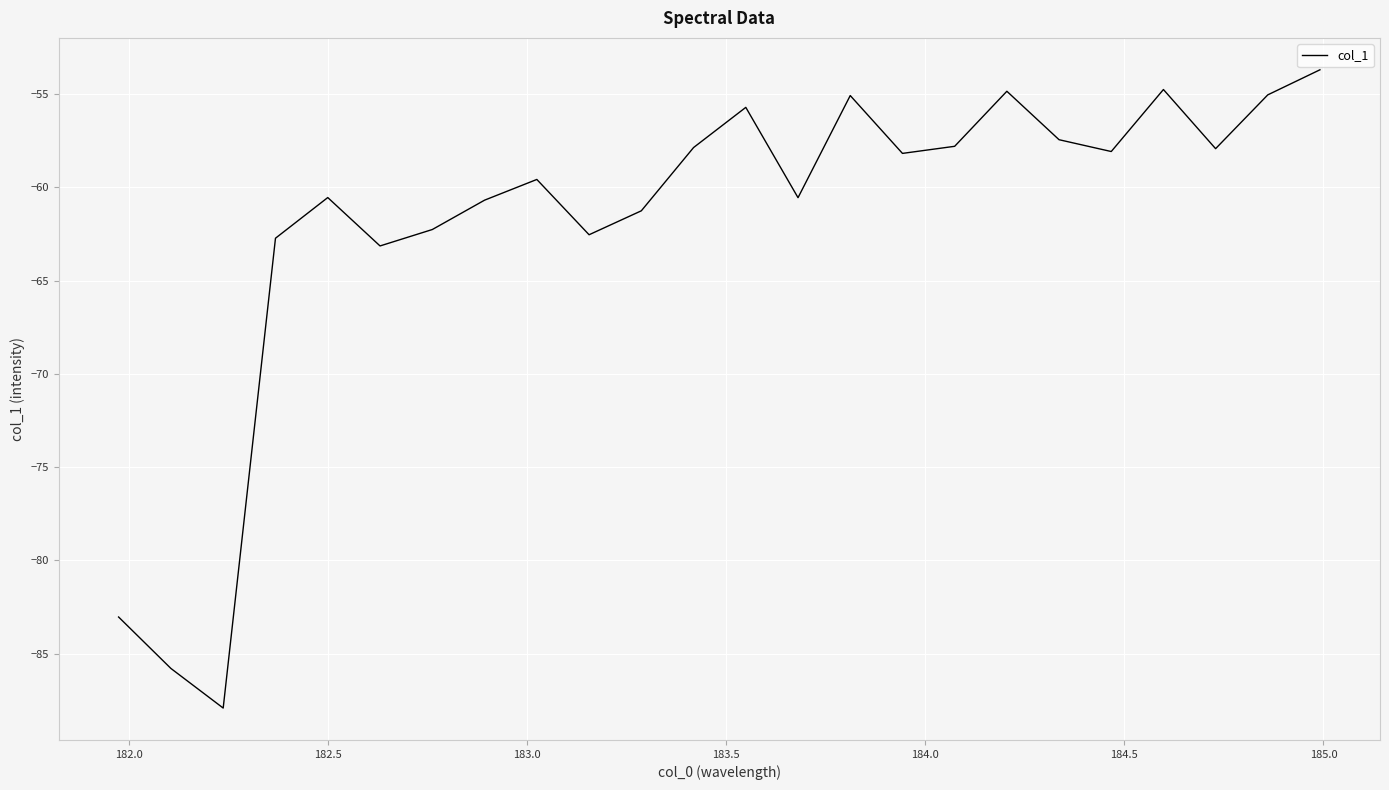

What is the smallest value displayed?

-87.9